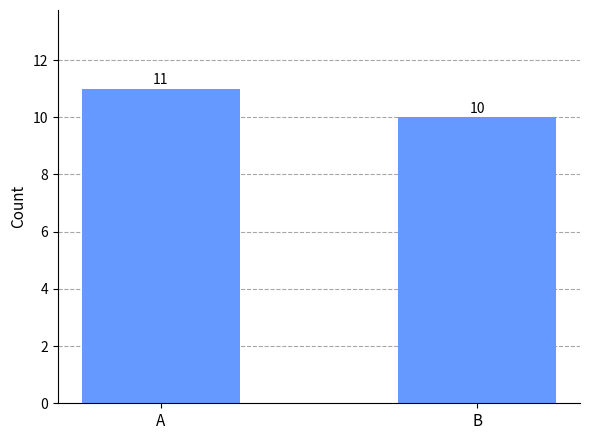

Where is the data nearest to the value 10?

B